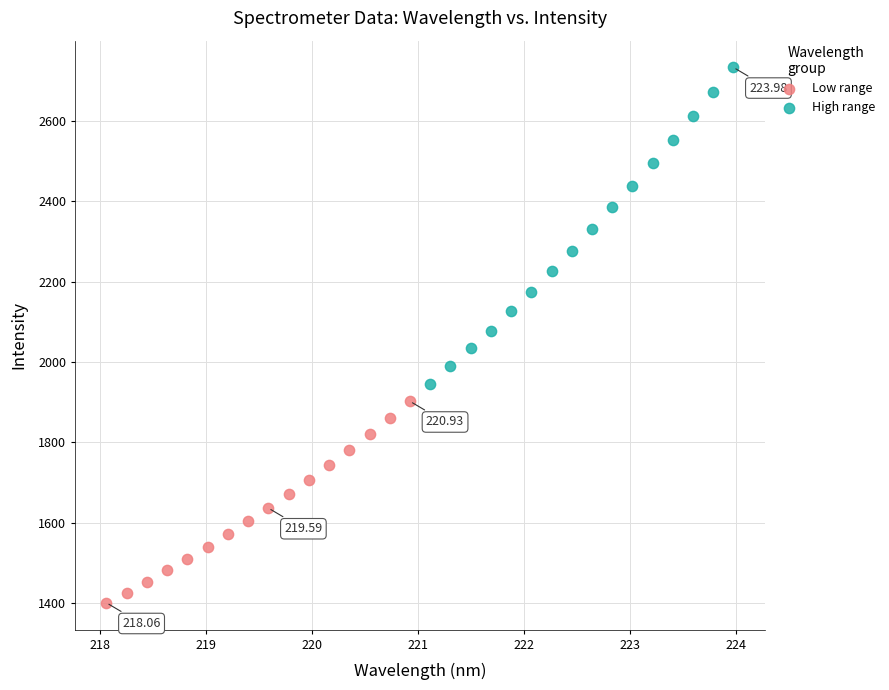

Which series has the widest spread of Y values?

High range